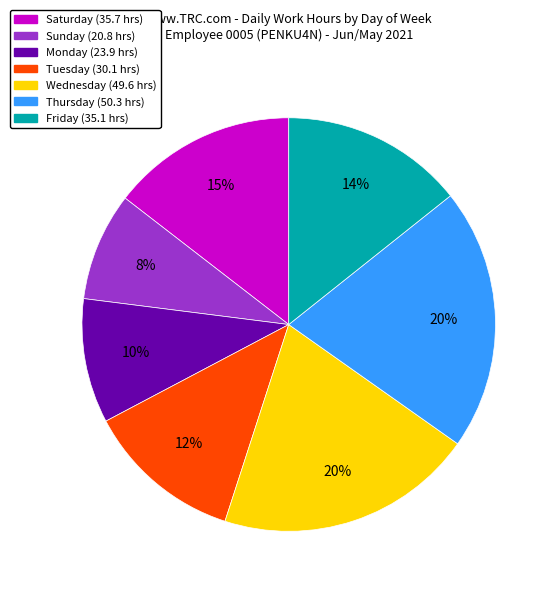

Is there a majority slice in this chart?

No